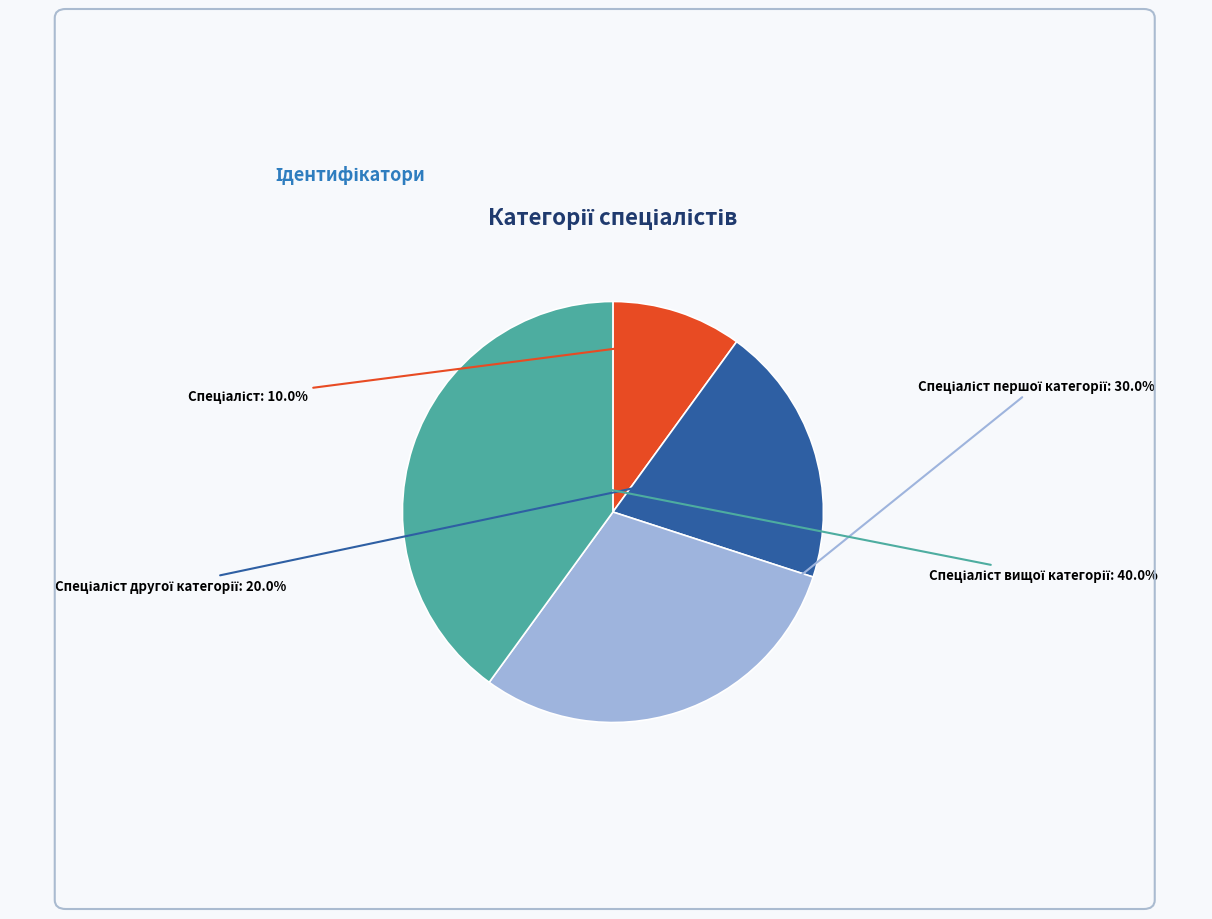

Is there any slice that represents more than half of the pie?

No